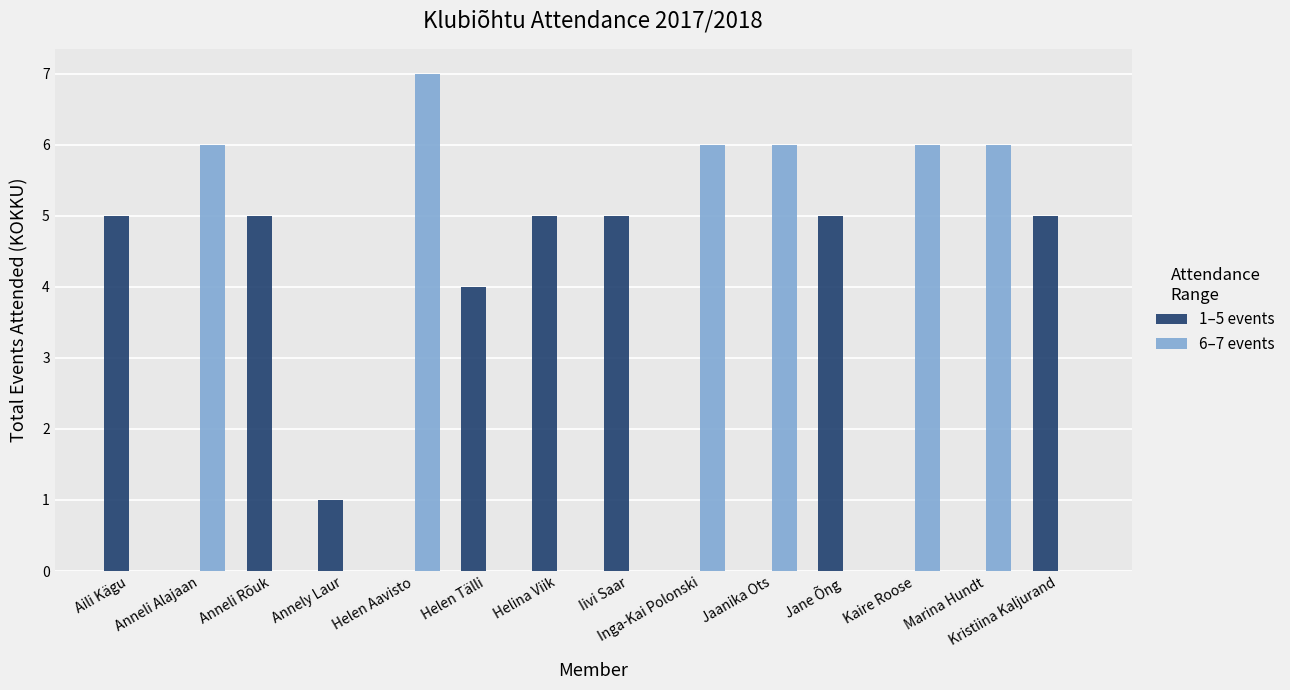

The 6–7 events series shows 0 at Kristiina Kaljurand. True or false?

True